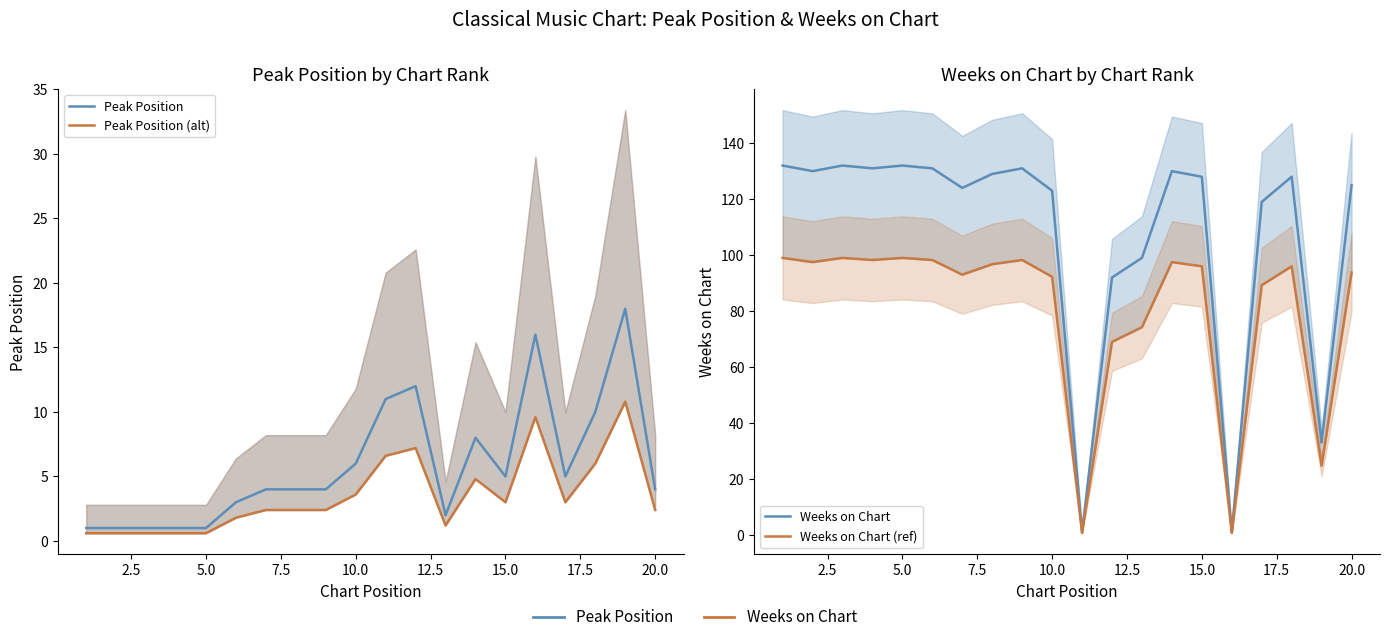

What is the average value of the Weeks on Chart (ref) series?

80.7